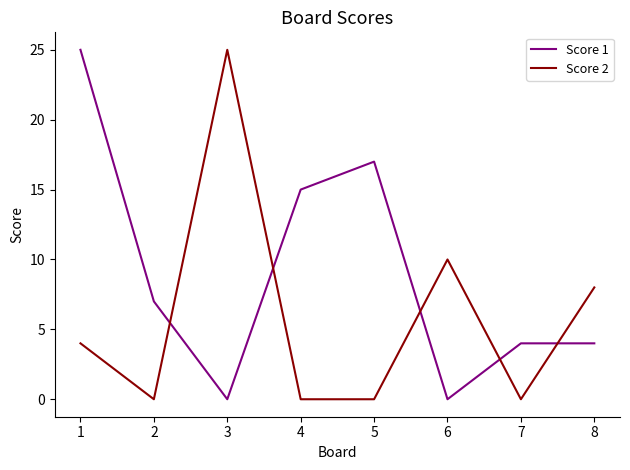

True or false: Score 2 has a value of 10 at 7.

False